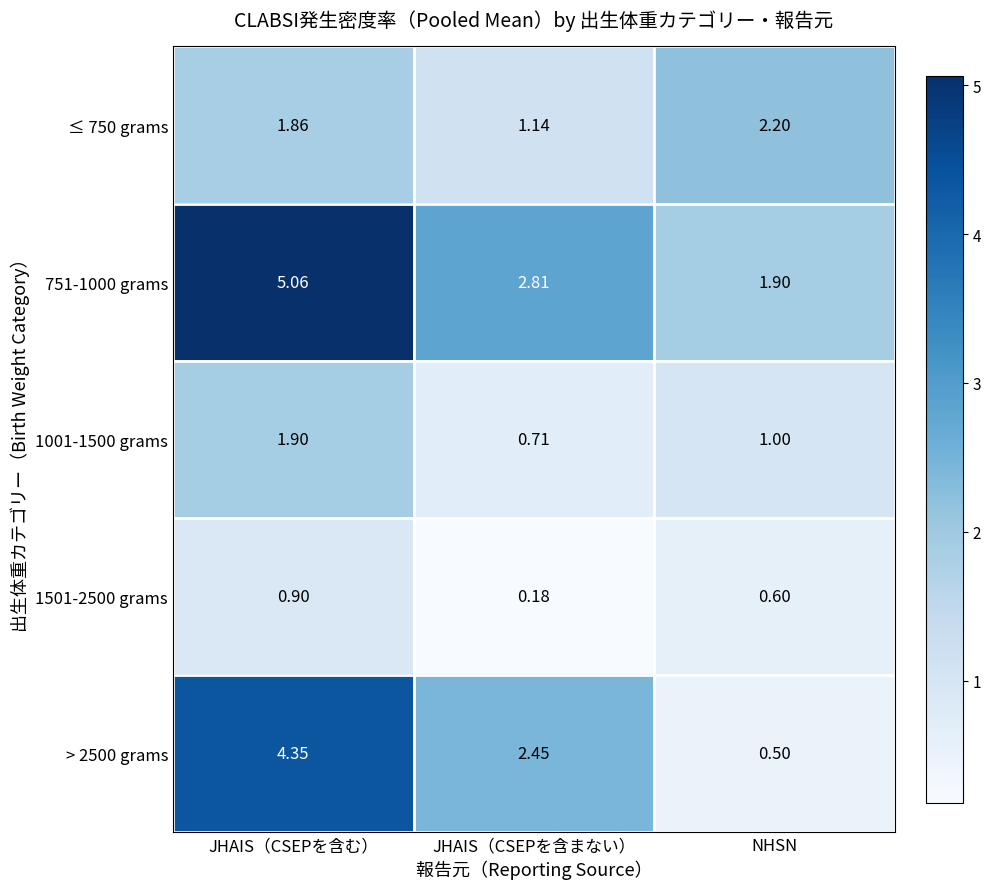

Which category has the lowest value across all series?

JHAIS（CSEPを含まない）